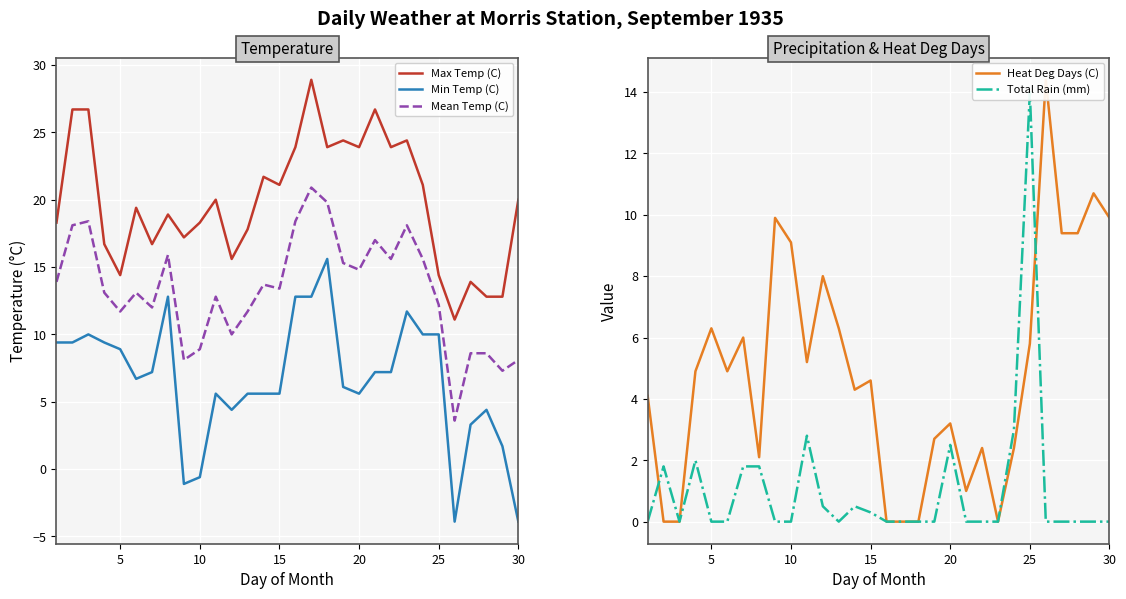

In Total Rain (mm), how many points are lower than both neighbors (excluding endpoints)?

2